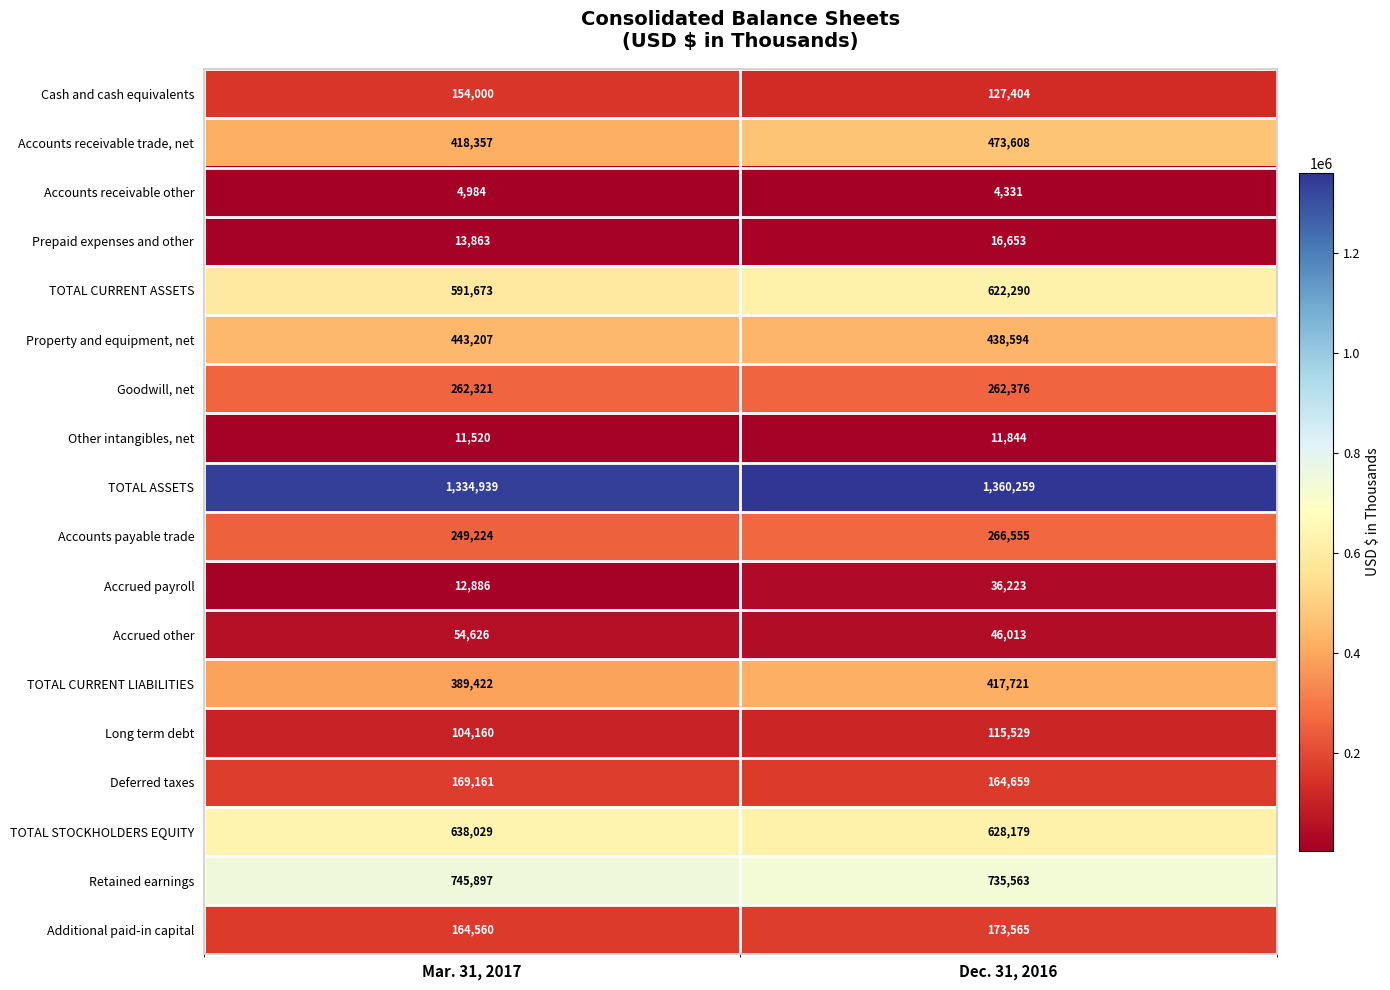

Which series has the widest spread of values?

Accounts receivable trade, net